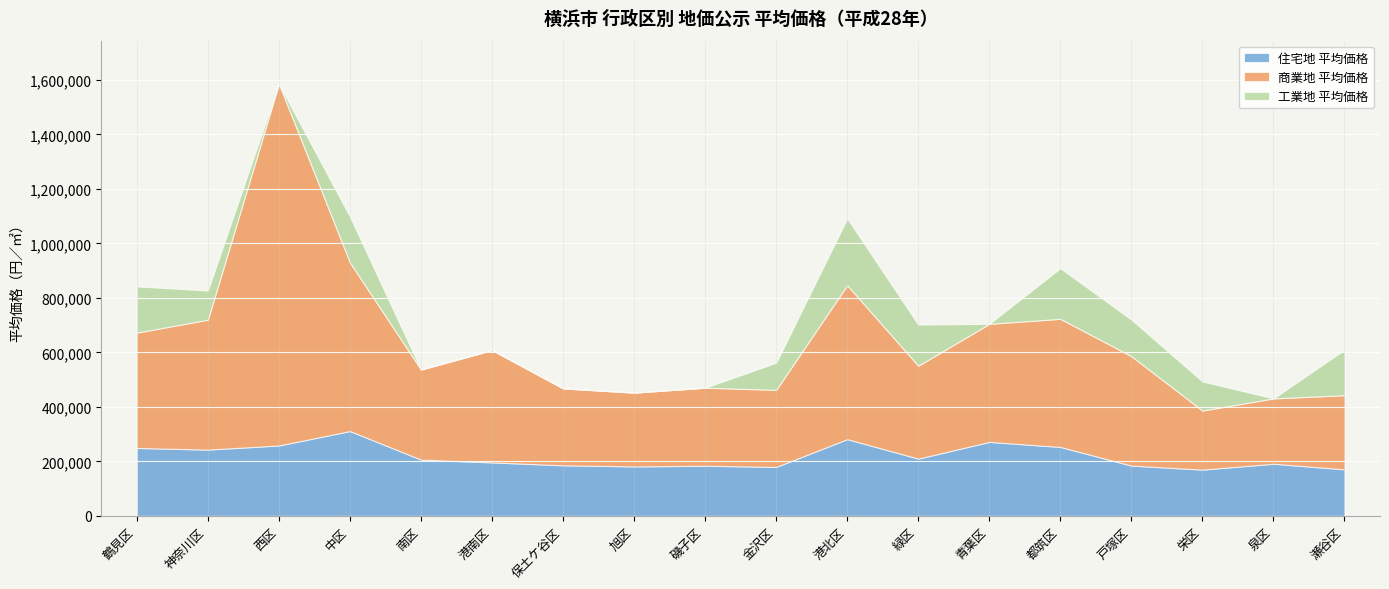

What is the difference between the maximum and second lowest values in the 住宅地 平均価格 series?

140500